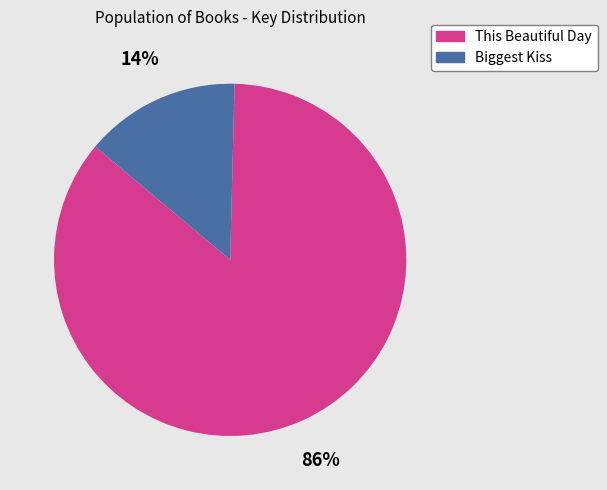

Between This Beautiful Day and Biggest Kiss, which is larger?

This Beautiful Day